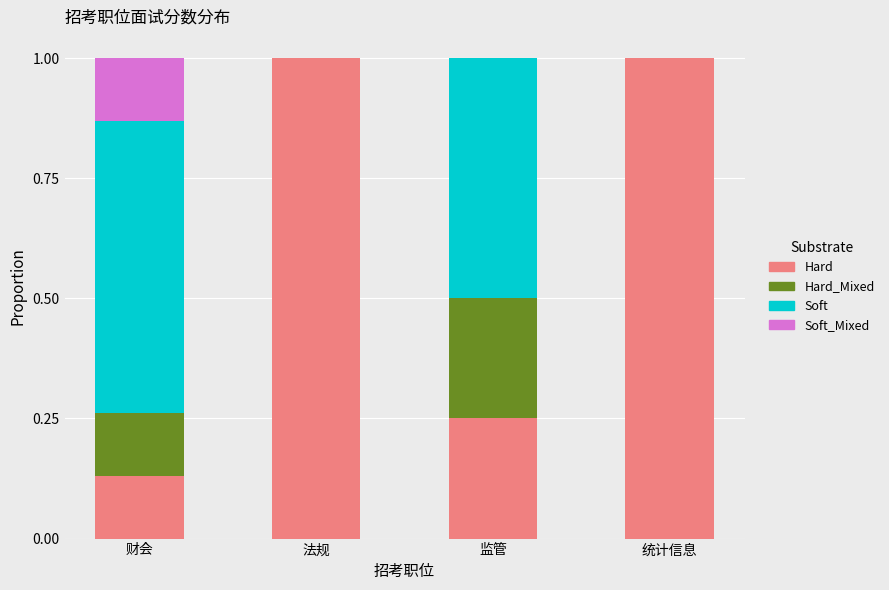

What is the maximum value for Hard?

1.0